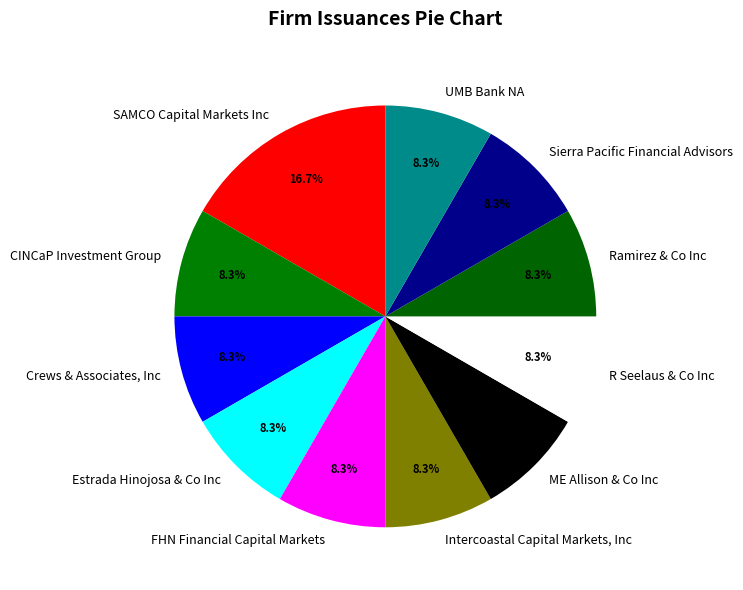

Count the number of slices in the pie.

11